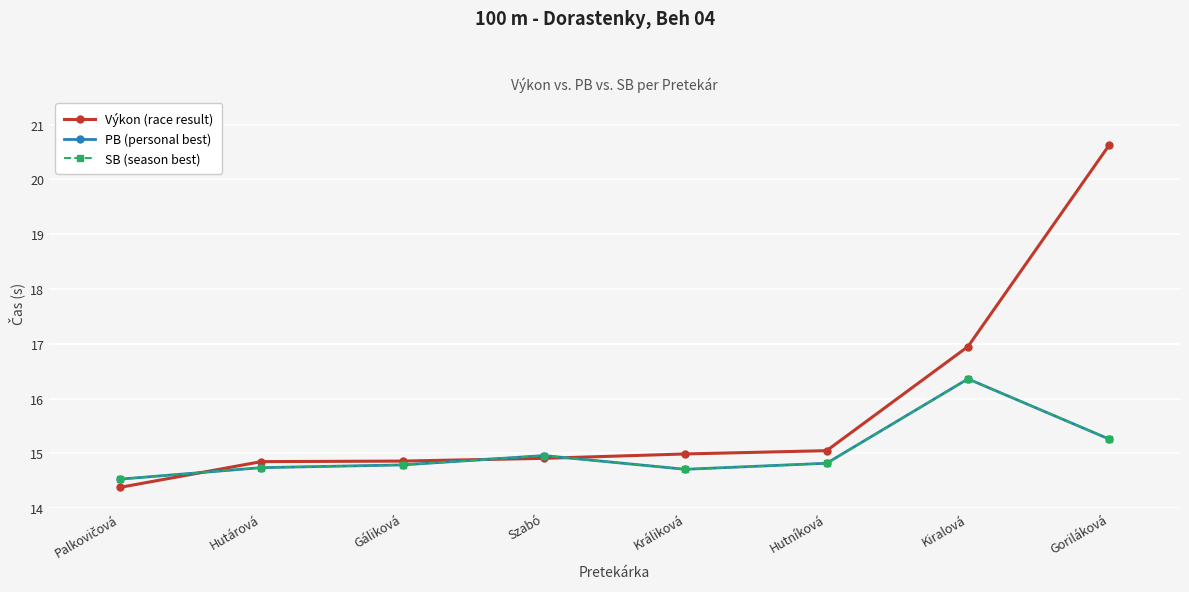

Is the value of PB (personal best) at Králiková greater than the value of SB (season best) at Hutárová?

No